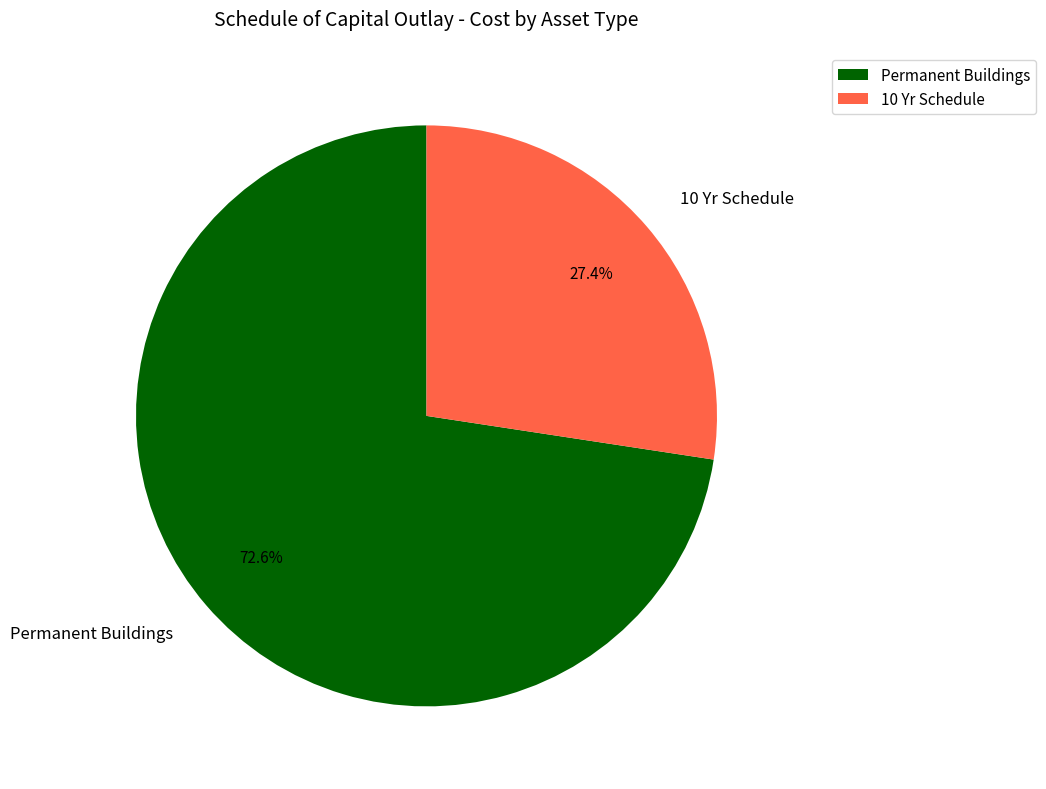

Which slice represents more than half of the pie?

Permanent Buildings